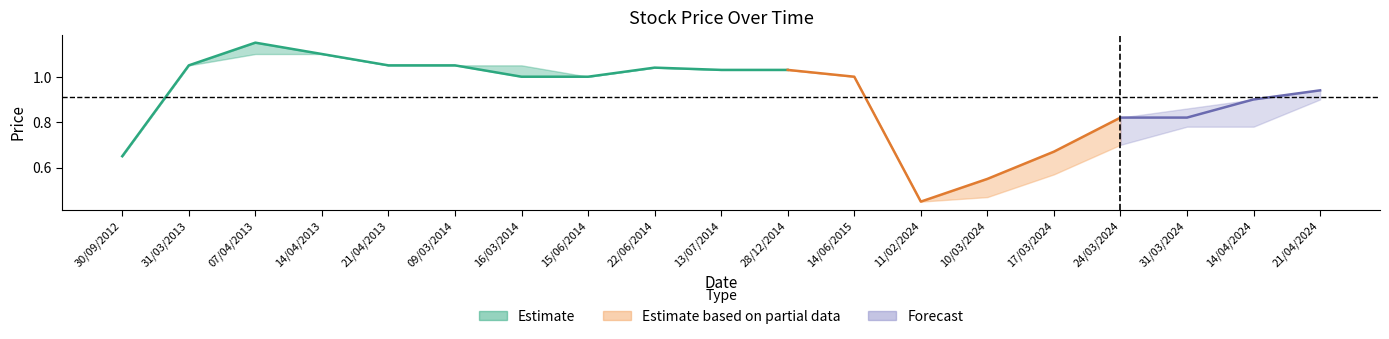

Reading left to right, transcribe all the data shown in this chart.

High: 30/09/2012=0.7	31/03/2013=1.1	07/04/2013=1.1	14/04/2013=1.1	21/04/2013=1.1	09/03/2014=1.1	16/03/2014=1.1	15/06/2014=1.0	22/06/2014=1.0	13/07/2014=1.0	28/12/2014=1.0	14/06/2015=1.0	11/02/2024=0.5	10/03/2024=0.6	17/03/2024=0.7	24/03/2024=0.8	31/03/2024=0.9	14/04/2024=0.9	21/04/2024=0.9
Low: 30/09/2012=0.7	31/03/2013=1.1	07/04/2013=1.1	14/04/2013=1.1	21/04/2013=1.1	09/03/2014=1.1	16/03/2014=1.0	15/06/2014=1.0	22/06/2014=1.0	13/07/2014=1.0	28/12/2014=1.0	14/06/2015=1.0	11/02/2024=0.5	10/03/2024=0.5	17/03/2024=0.6	24/03/2024=0.7	31/03/2024=0.8	14/04/2024=0.8	21/04/2024=0.9
Closing: 30/09/2012=0.7	31/03/2013=1.1	07/04/2013=1.1	14/04/2013=1.1	21/04/2013=1.1	09/03/2014=1.1	16/03/2014=1.0	15/06/2014=1.0	22/06/2014=1.0	13/07/2014=1.0	28/12/2014=1.0	14/06/2015=1.0	11/02/2024=0.5	10/03/2024=0.6	17/03/2024=0.7	24/03/2024=0.8	31/03/2024=0.8	14/04/2024=0.9	21/04/2024=0.9